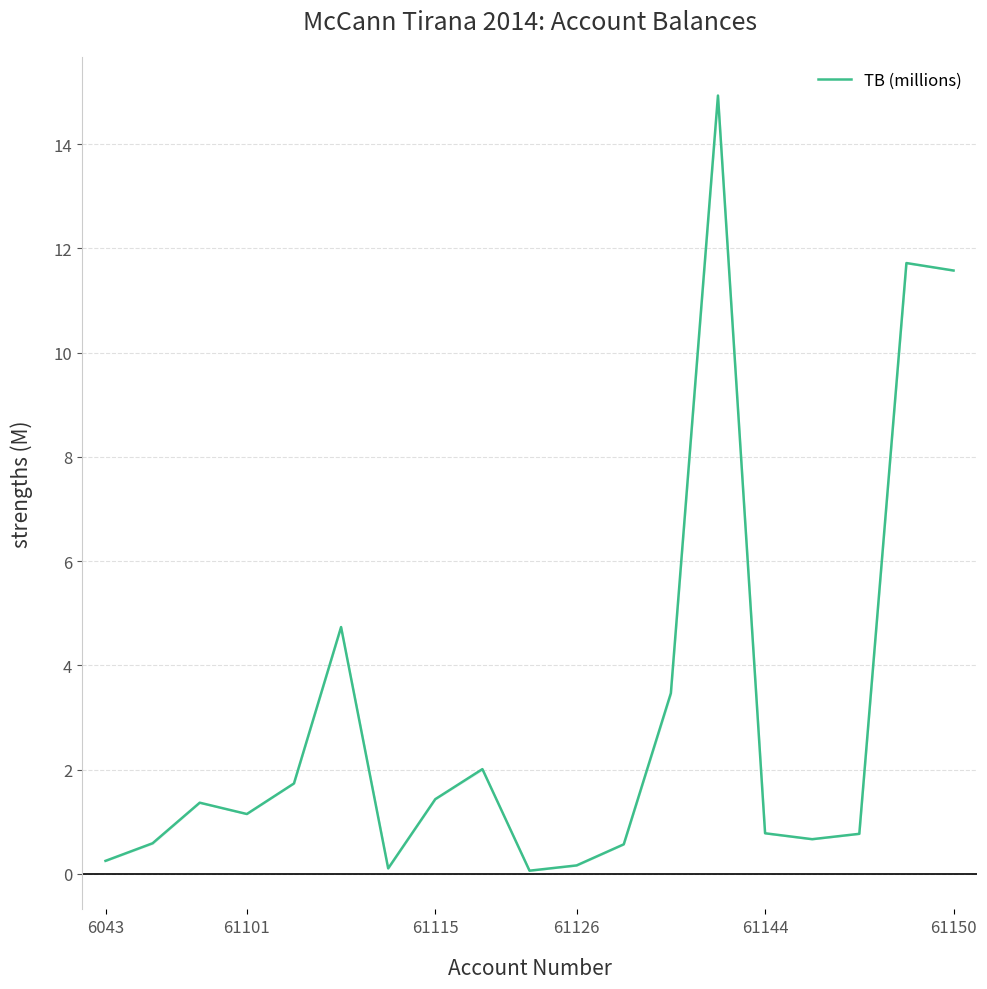

The value at 6043 is 0.3. True or false?

True